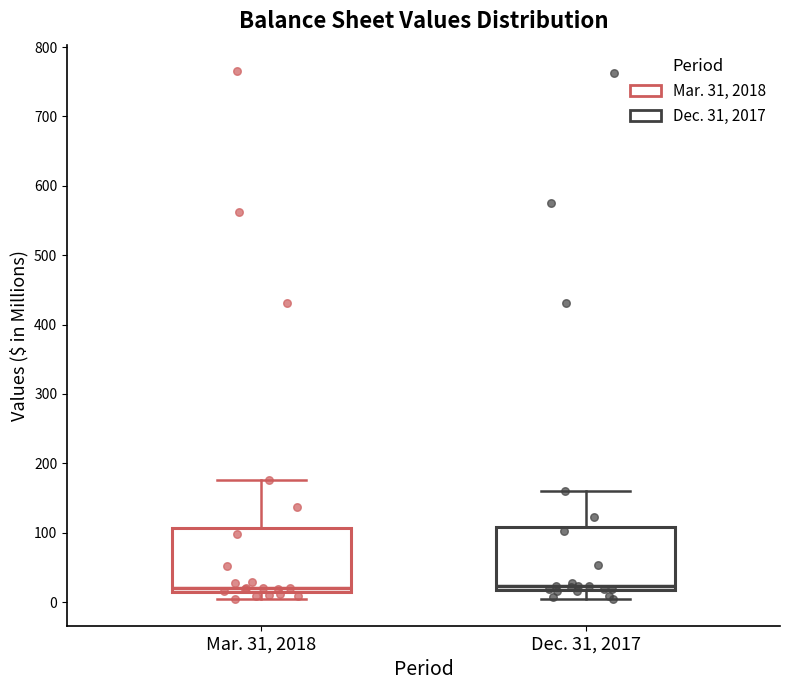

Reading left to right, read every box against the y-axis: the position of its median line, the range the box covers, and the ends of its whiskers. The values are not printed on the chart, so give them approximately, as read against the axis.

Mar. 31, 2018: median 20, box 10 to 110, whiskers 0 to 180
Dec. 31, 2017: median 20 (just above the box's lower edge), box 20 to 110, whiskers 0 to 160